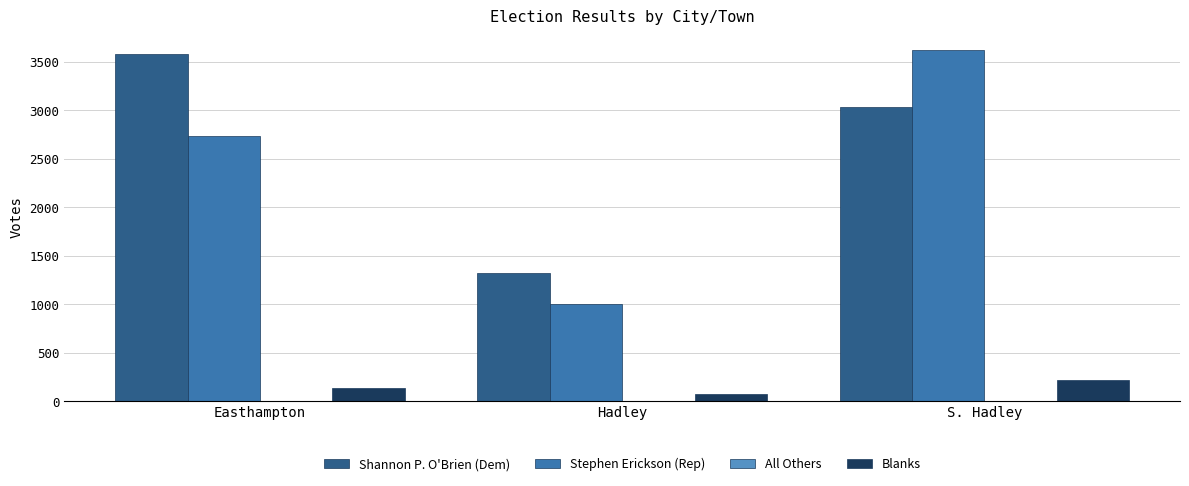

How many categories are shown in the chart?

3